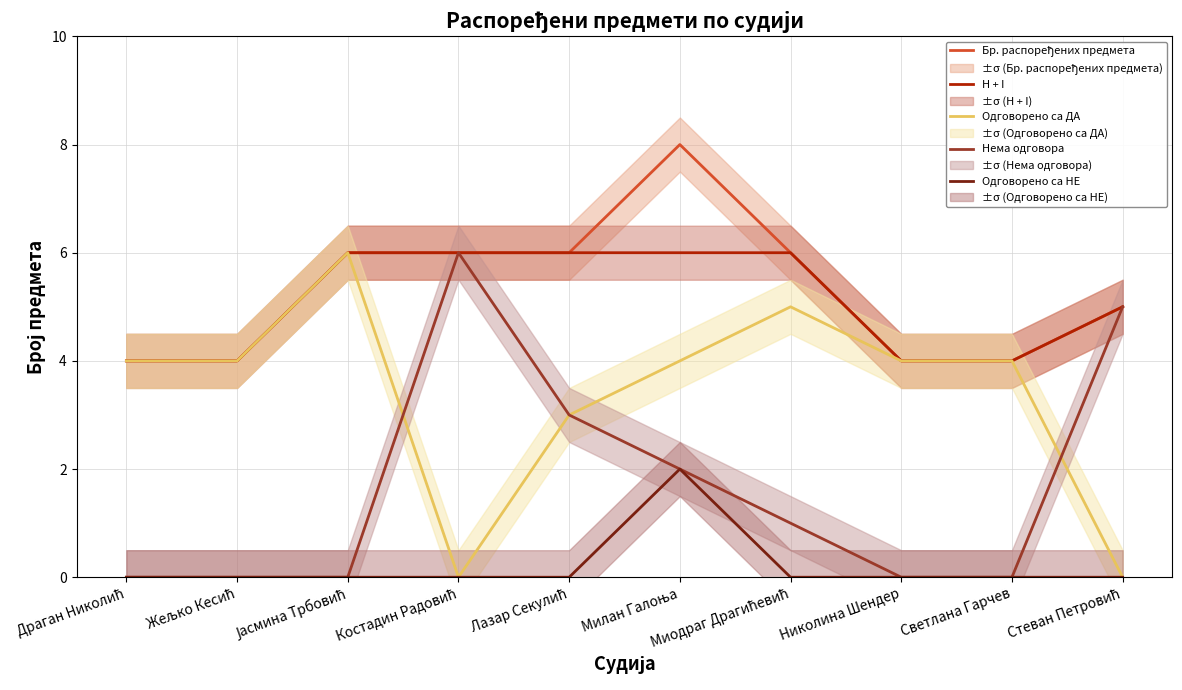

True or false: H + I has a value of 8 at Костадин Радовић.

False